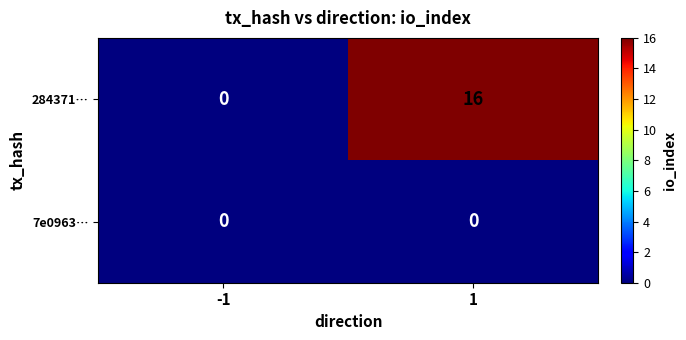

Reading left to right, extract all data points from this chart.

284371…: -1=0	1=16
7e0963…: -1=0	1=0